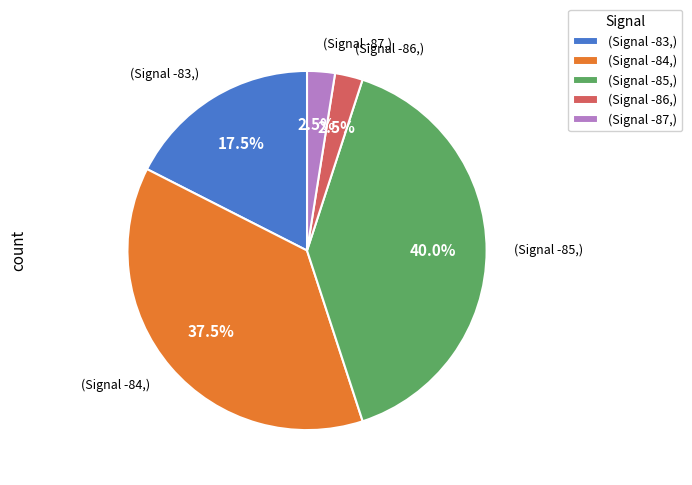

Is the sum of (Signal -86,) and (Signal -84,) greater than half?

No